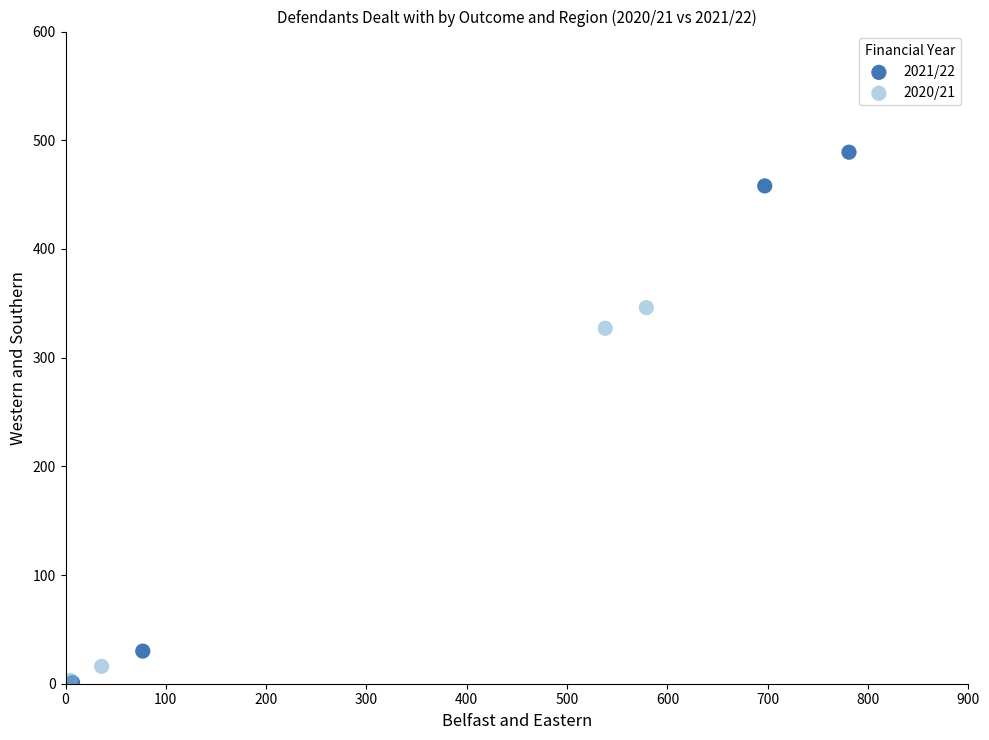

Which series reaches the maximum Y coordinate?

2021/22